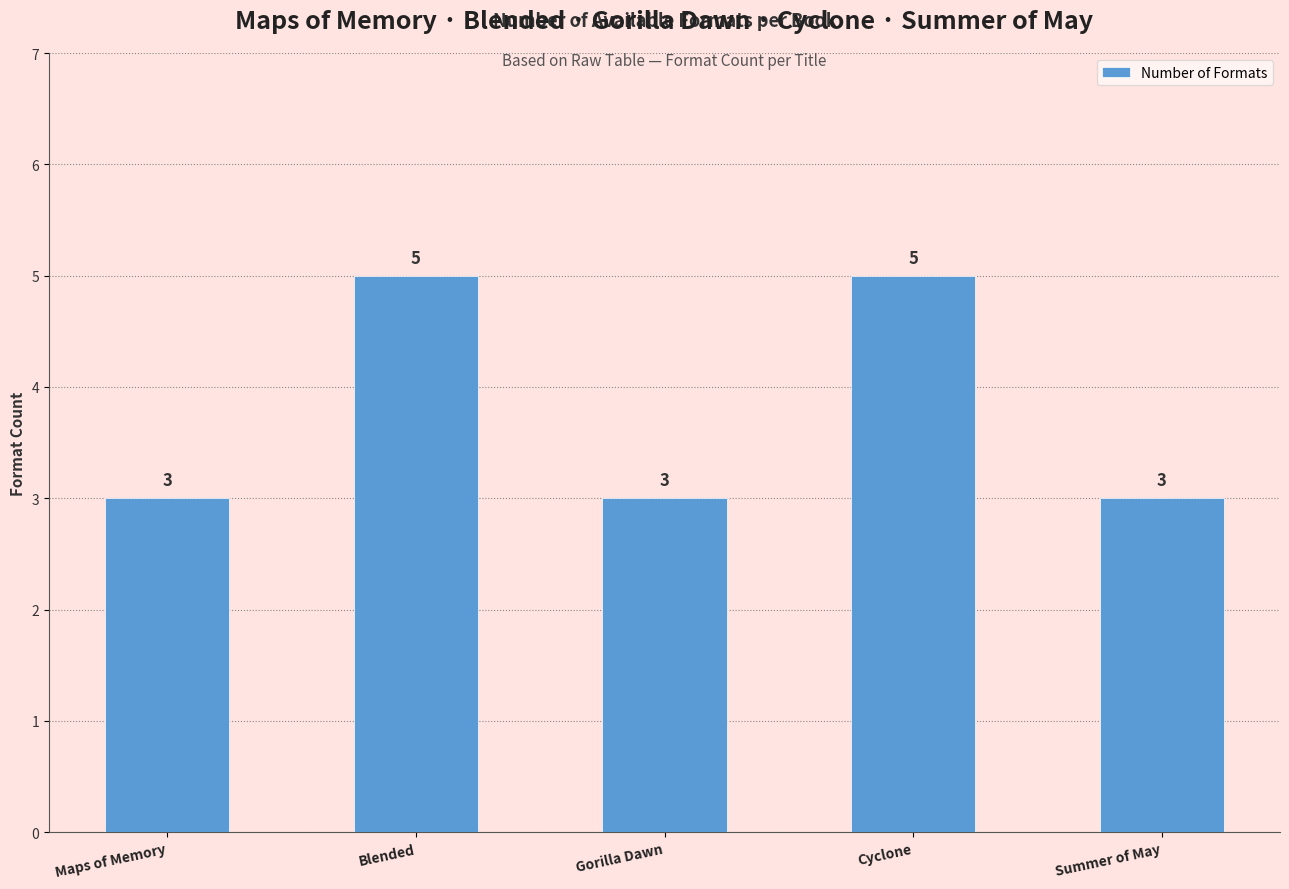

Does the chart contain stacked bars?

No